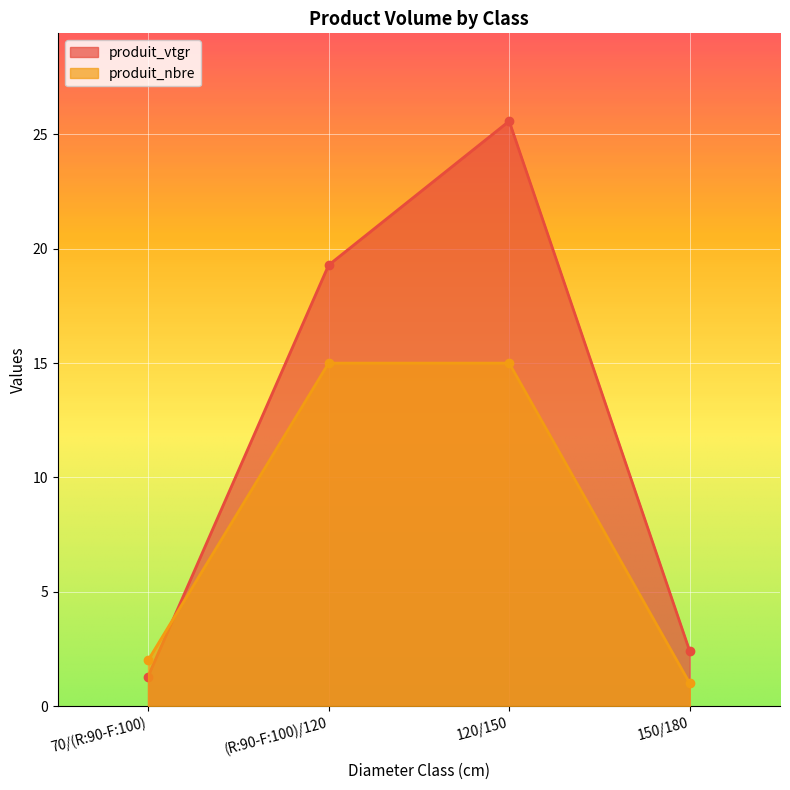

What are all the series names shown in the legend?

produit_vtgr, produit_nbre